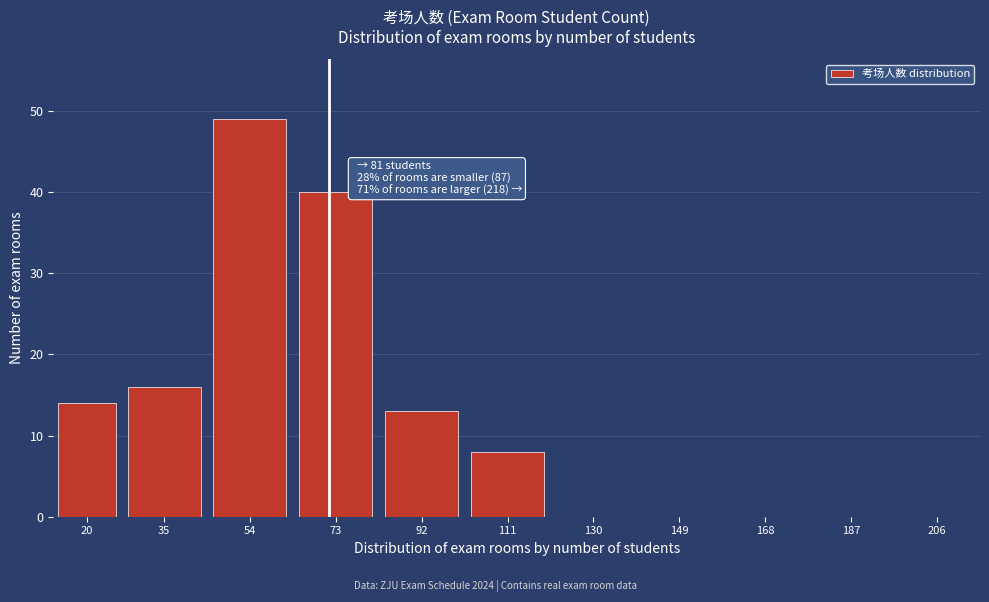

Reading left to right, list all the values displayed in this chart.

20=14	35=16	54=49	73=40	92=13	111=8	130=0	149=0	168=0	187=0	206=0